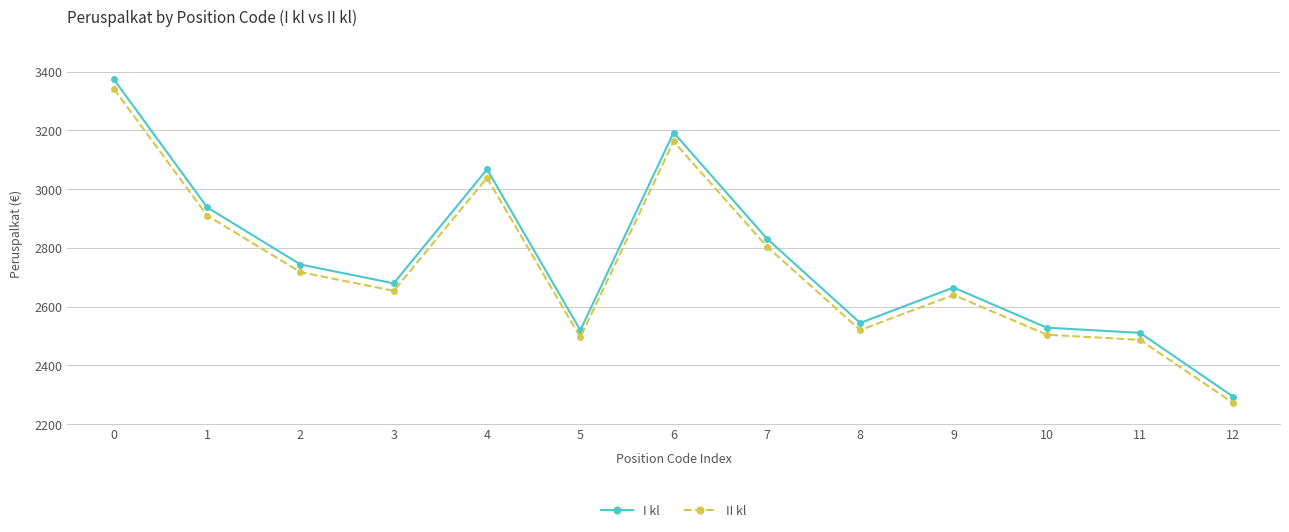

True or false: I kl and II kl cross at least once.

False